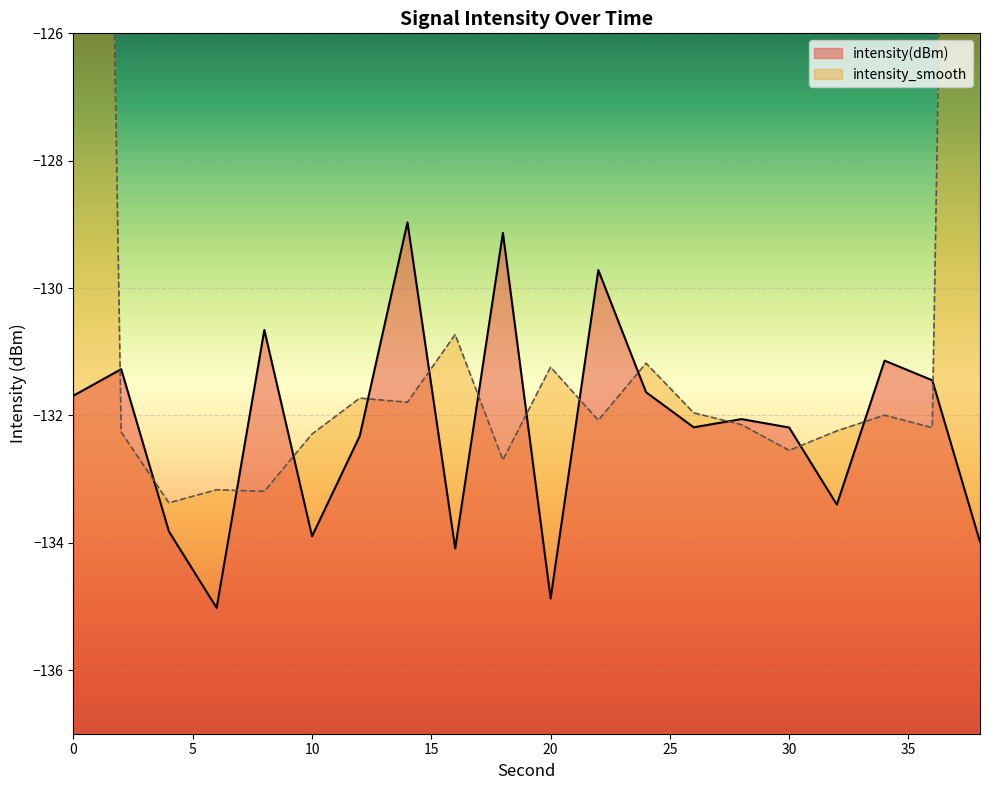

Which category has the lowest value across all series?

6